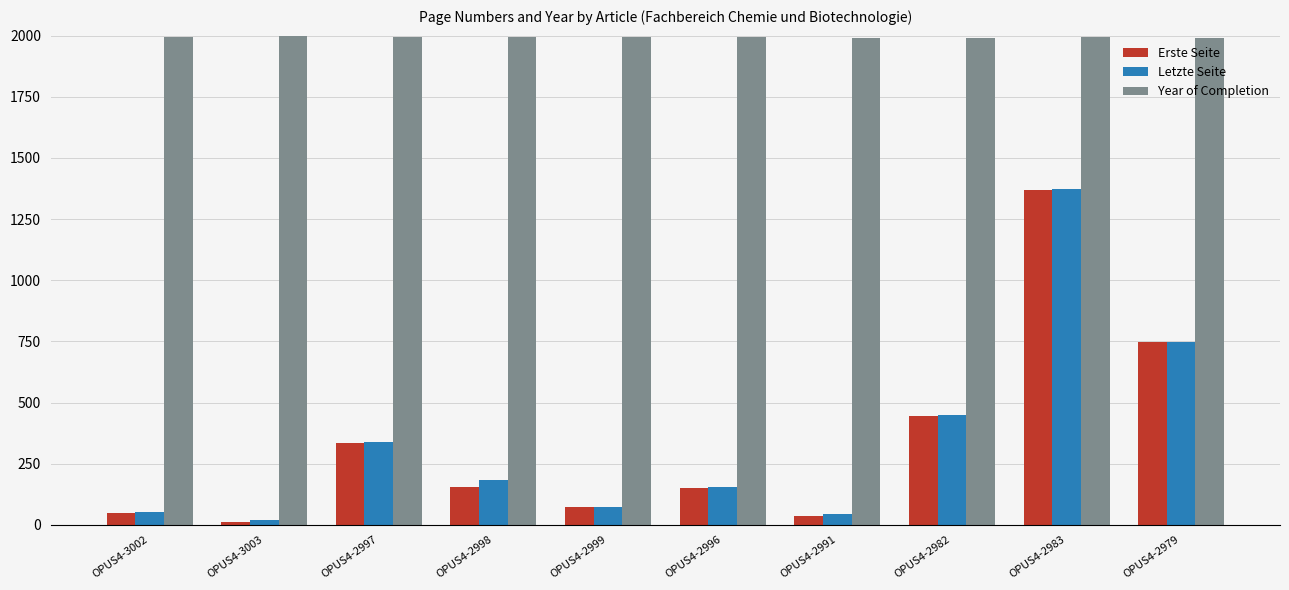

Is the value of Erste Seite at OPUS4-2996 greater than the value of Year of Completion at OPUS4-2982?

No